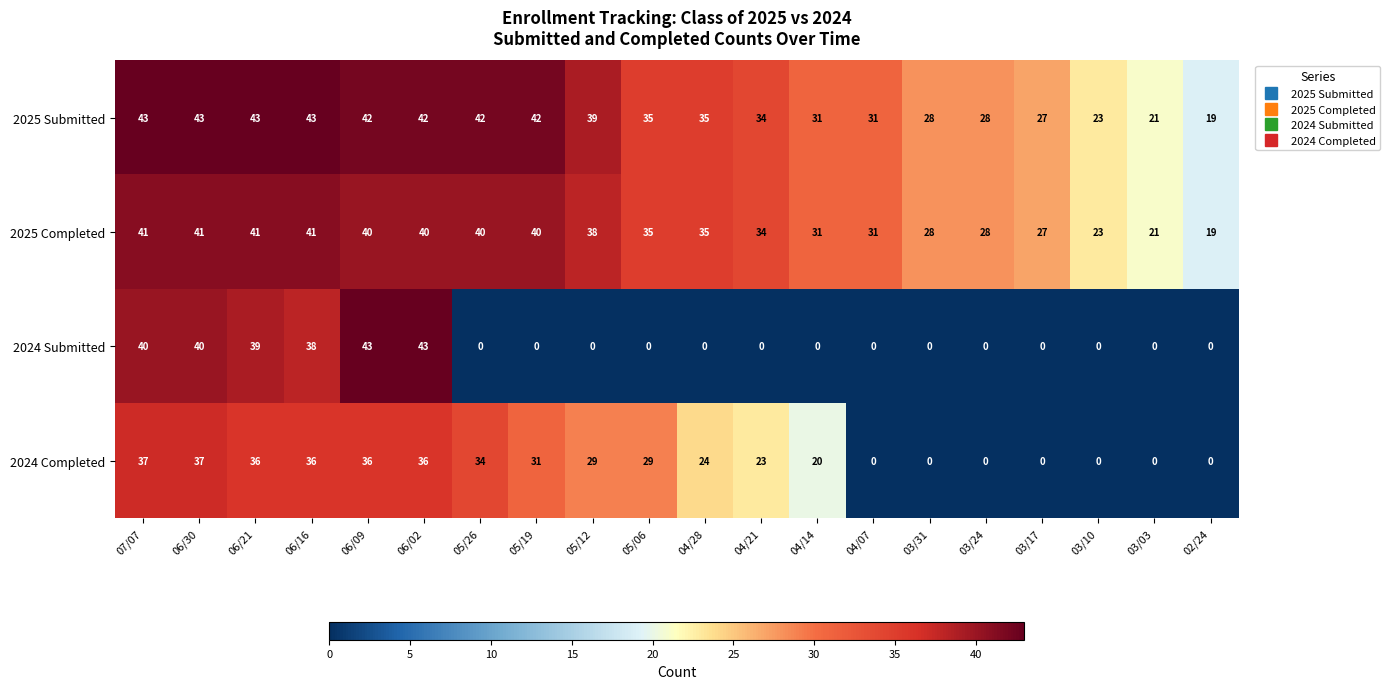

At how many categories does at least one series exceed 11?

20